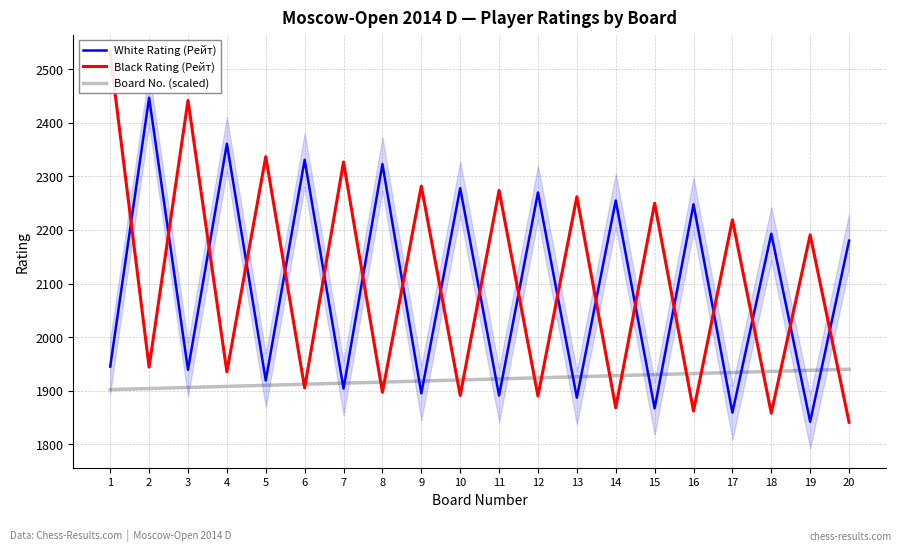

True or false: White Rating (Рейт) and Board No. (scaled) cross at least once.

True